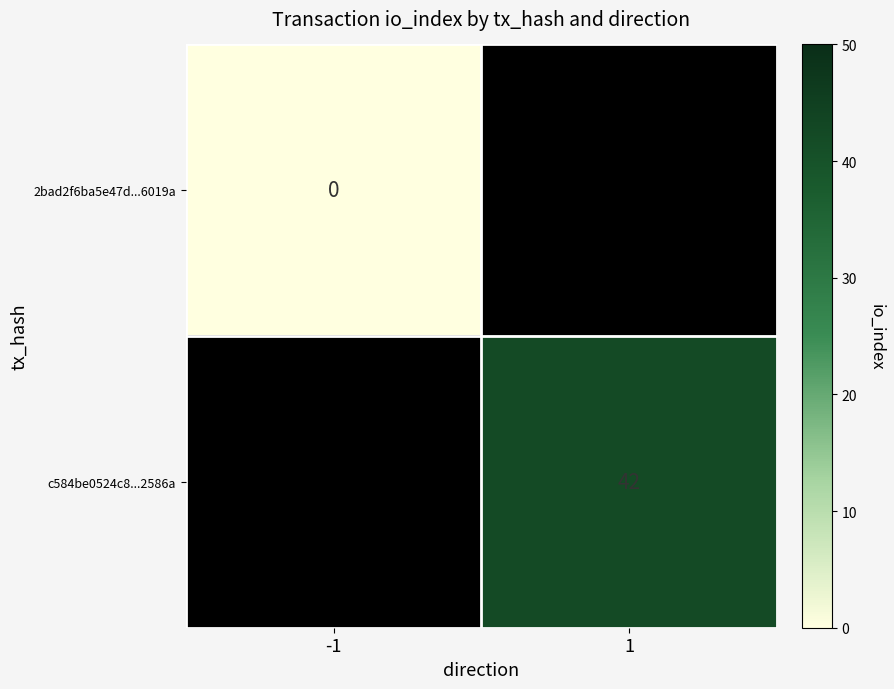

Which label corresponds to the smallest value in the chart?

-1